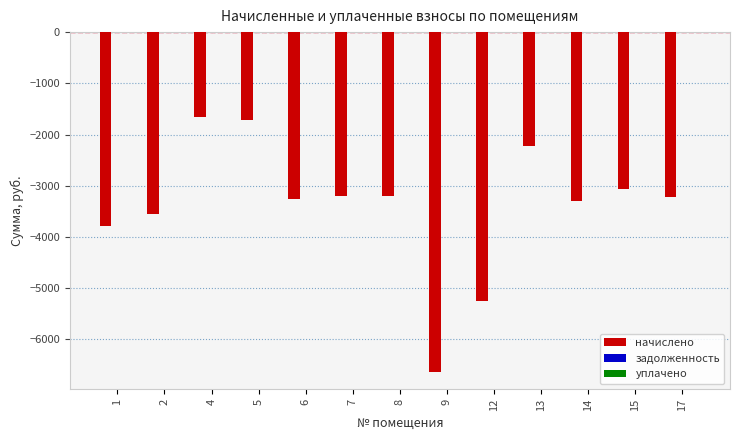

What is the change in value from 6 to 9?

-3391.9